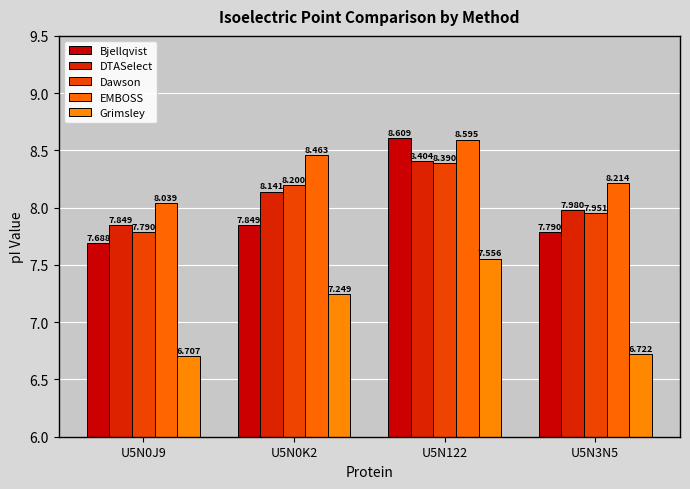

What are all the series names shown in the legend?

Bjellqvist, DTASelect, Dawson, EMBOSS, Grimsley